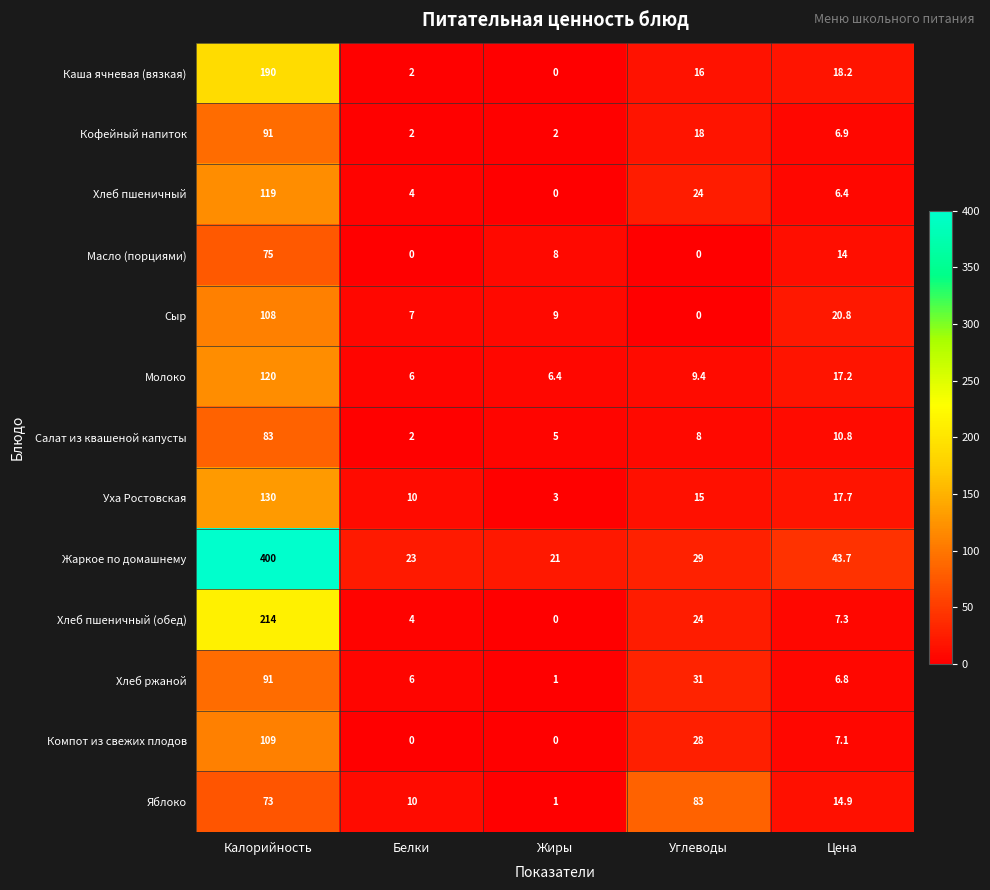

At which category does the chart reach its peak across all series?

Калорийность